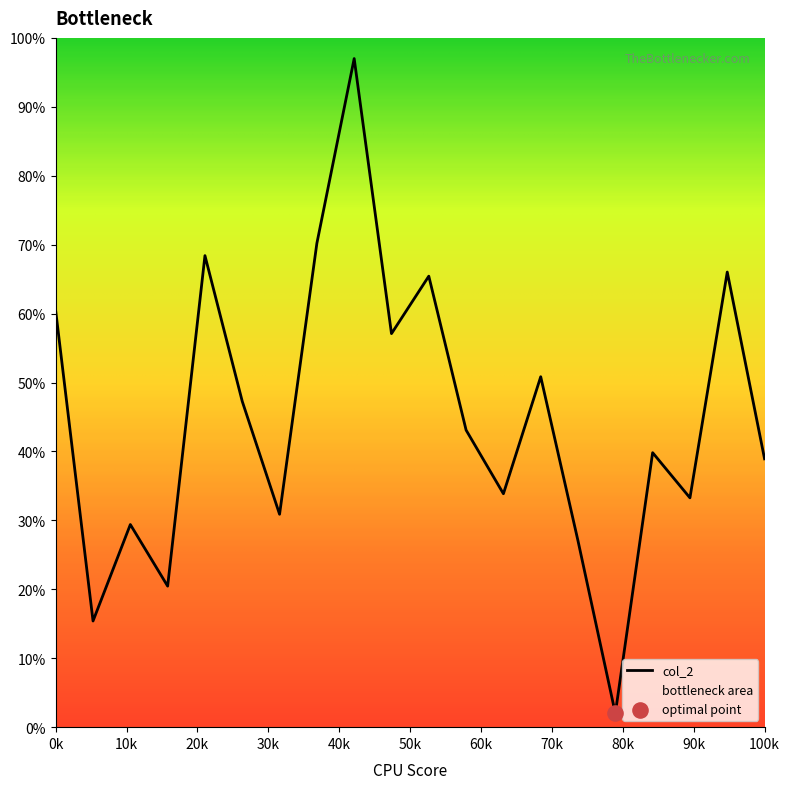

What is the greatest value displayed?

97.0